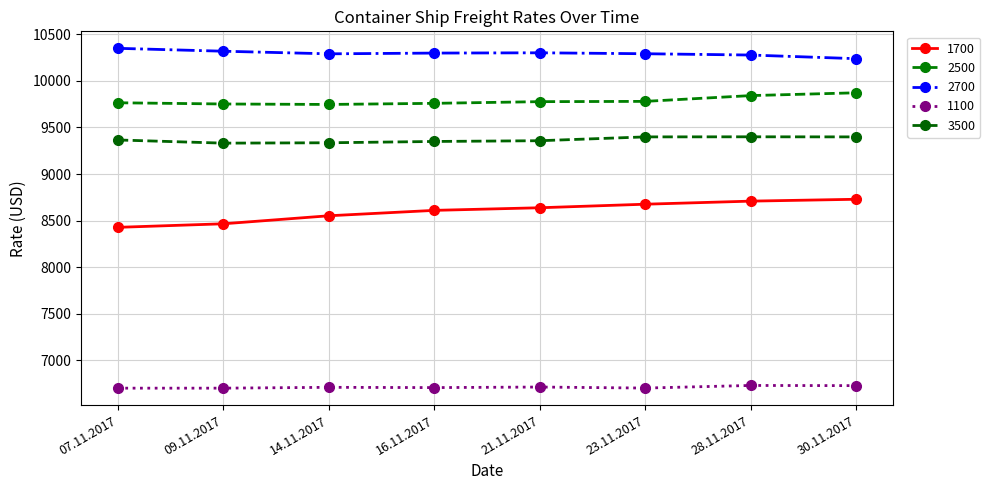

How many interior local peaks does the 2700 series have?

1